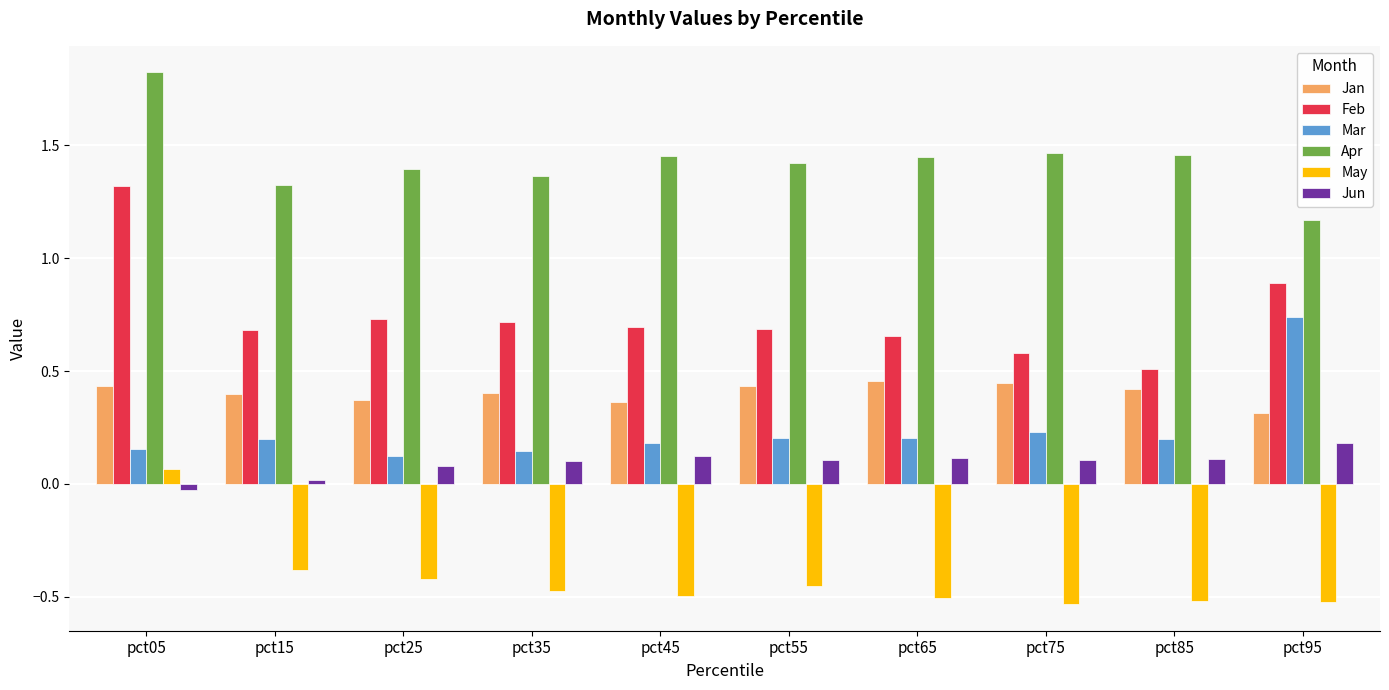

What are all the series names shown in the legend?

Jan, Feb, Mar, Apr, May, Jun